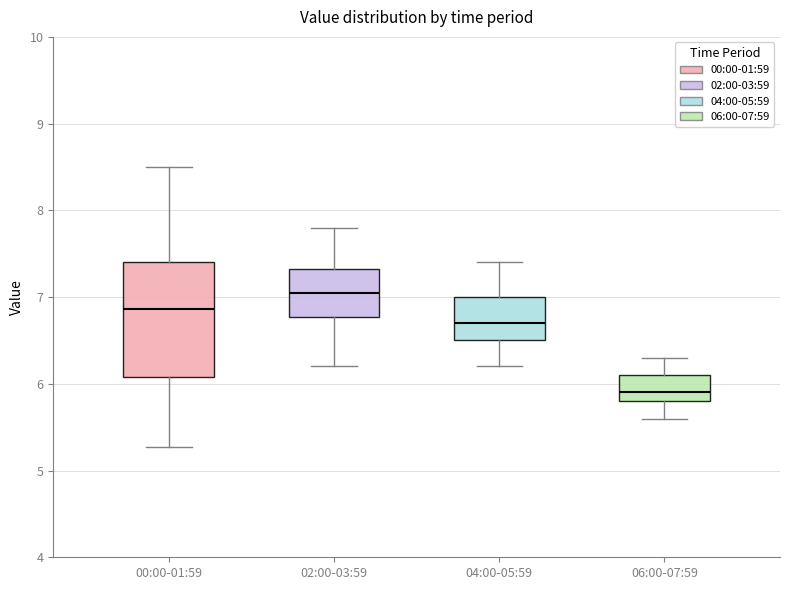

Reading left to right, transcribe this box plot: for each box, give where its median line is, the range the box spans, and where its two whiskers end, as read against the y-axis. The values are not printed on the chart, so give them approximately, as read against the axis.

00:00-01:59: median 6.9, box 6.1 to 7.4, whiskers 5.3 to 8.5
02:00-03:59: median 7.1, box 6.8 to 7.3, whiskers 6.2 to 7.8
04:00-05:59: median 6.7, box 6.5 to 7.0, whiskers 6.2 to 7.4
06:00-07:59: median 5.9, box 5.8 to 6.1, whiskers 5.6 to 6.3